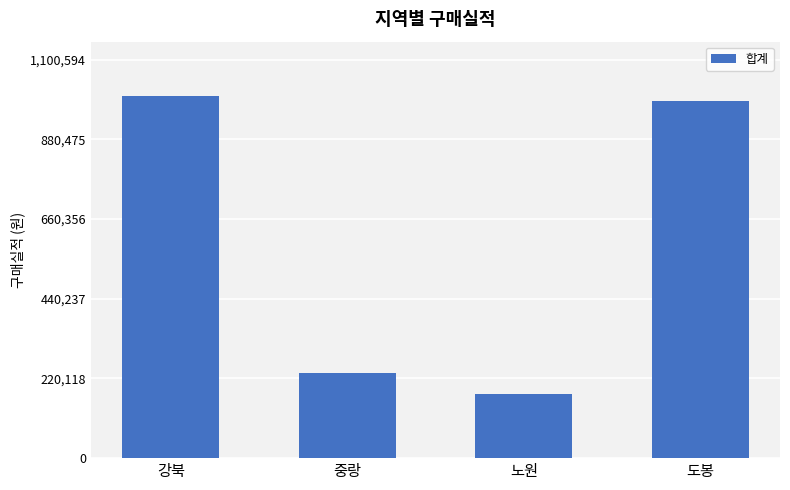

What is the sum of the values at 노원 and 도봉?

1163650